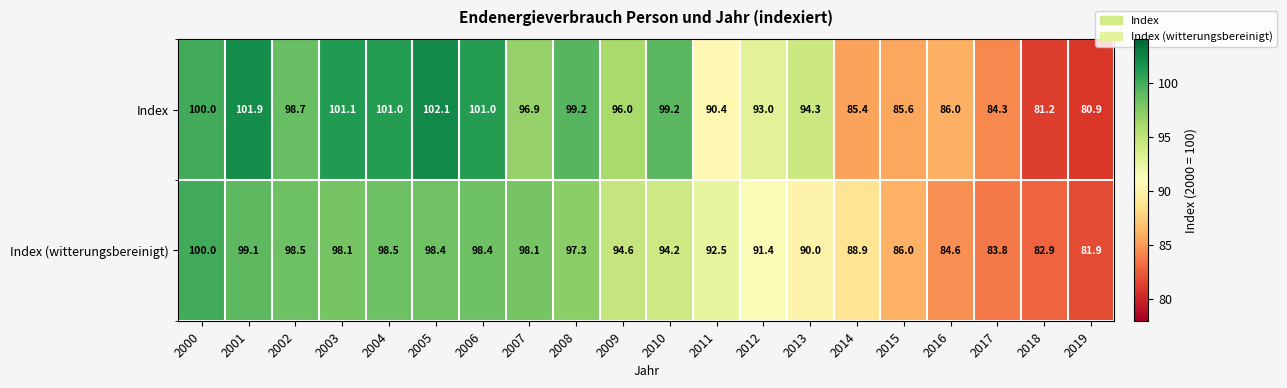

Which category has the highest value across all series?

2005